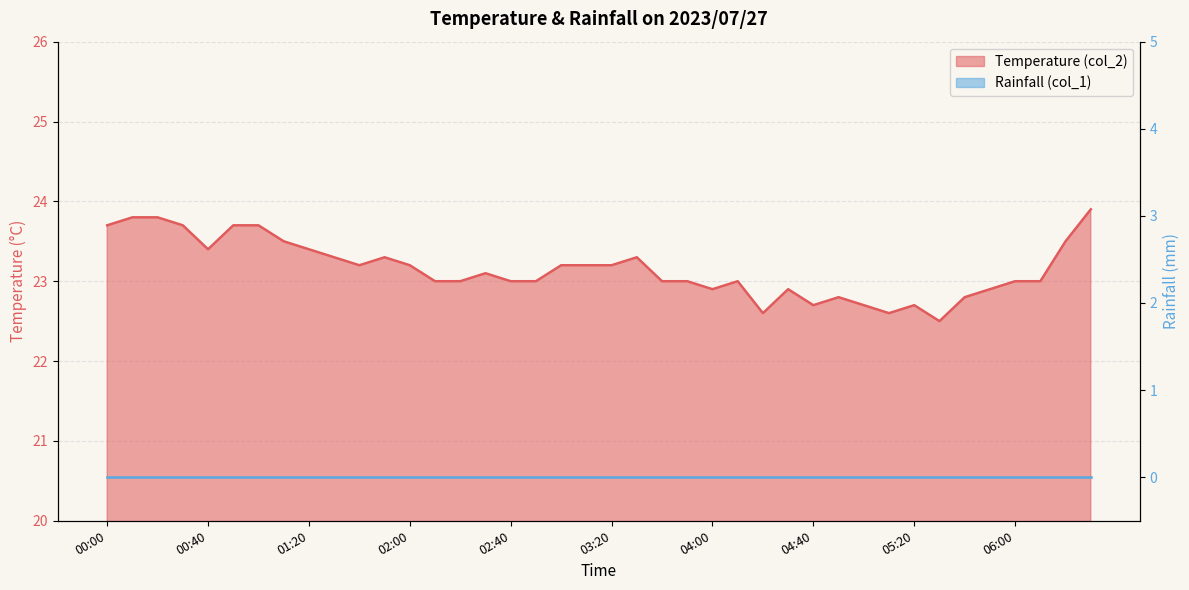

Where is the data nearest to the value 23?

02:10